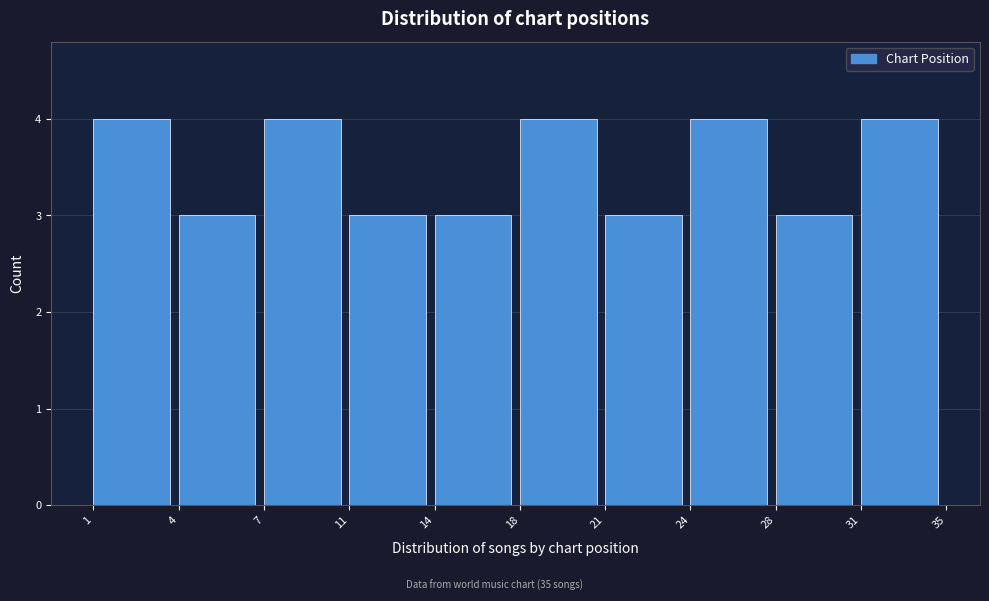

Reading left to right, what are all the values shown in this chart?

1=4	4=3	7=4	11=3	14=3	18=4	21=3	24=4	28=3	31=4